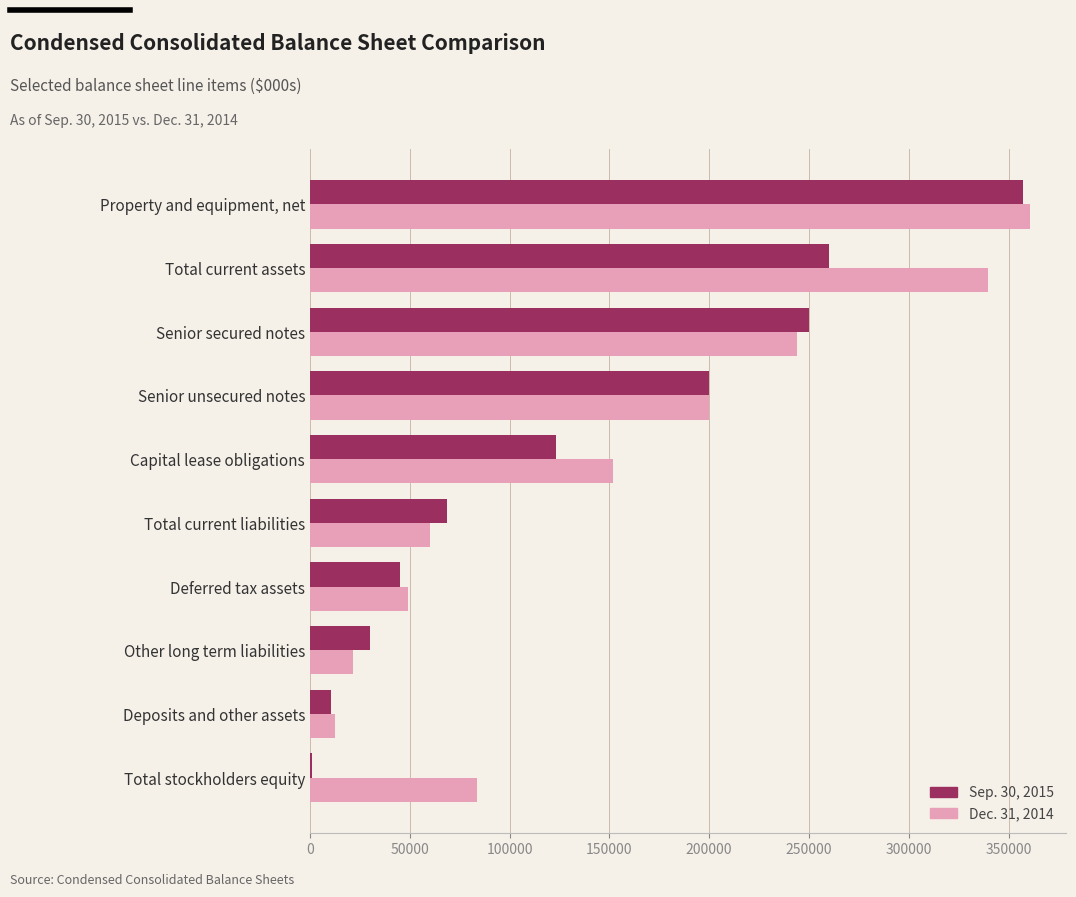

Is the value of Sep. 30, 2015 at Deferred tax assets greater than the value of Dec. 31, 2014 at Capital lease obligations?

No